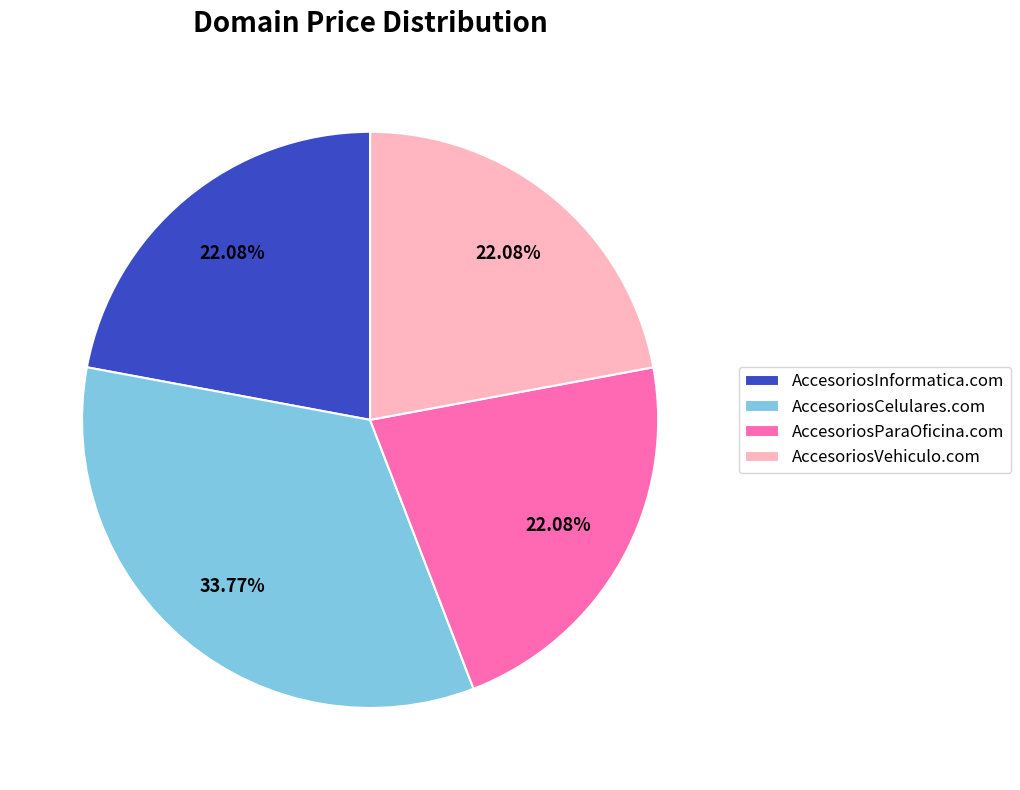

What percentage is the AccesoriosVehiculo.com slice, to the nearest percent?

22%